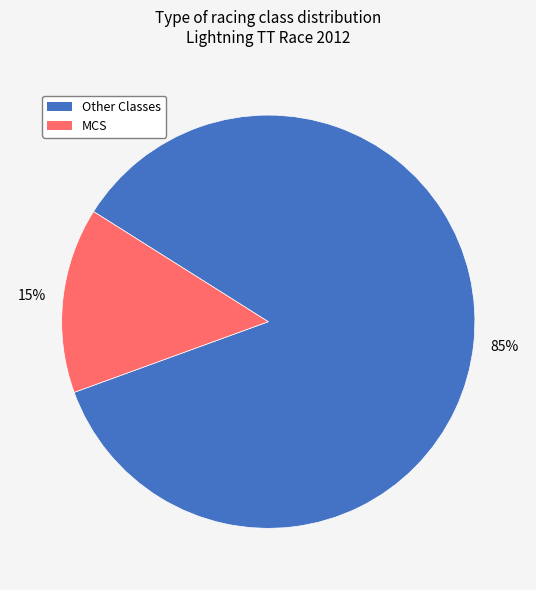

How many slices are in this pie chart?

2